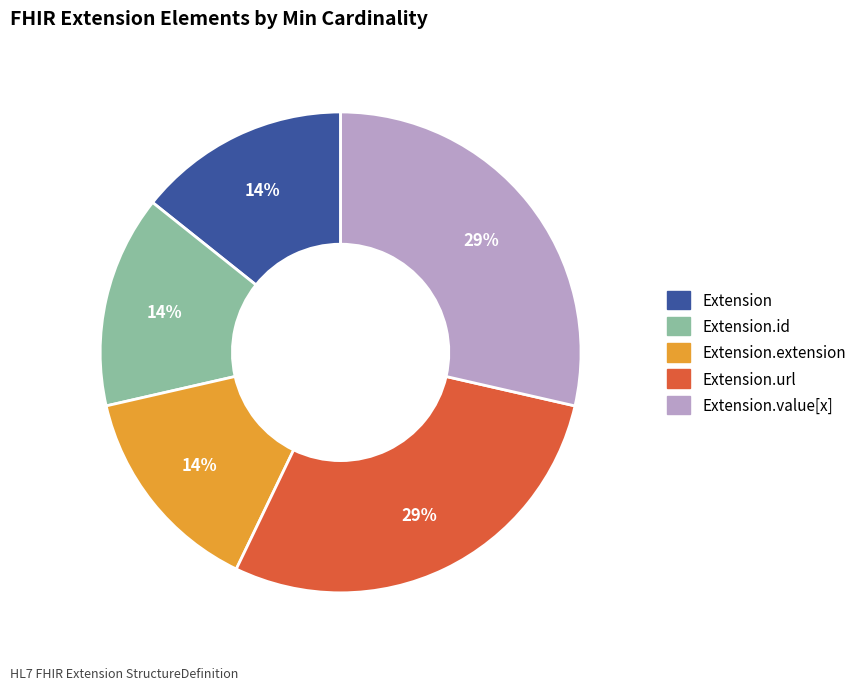

Does any single category account for the majority?

No